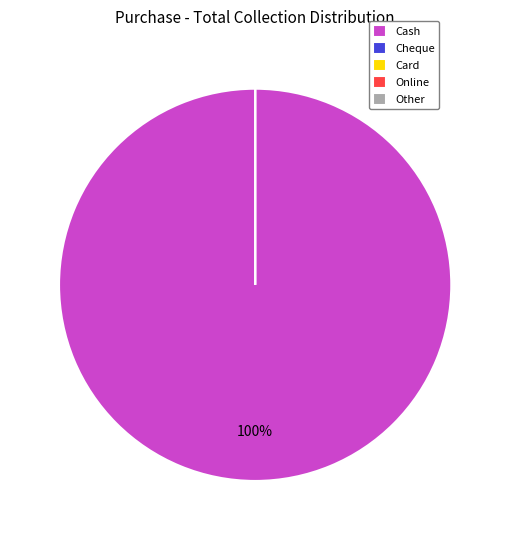

To the nearest percent, what percentage of the pie is Cash?

100%